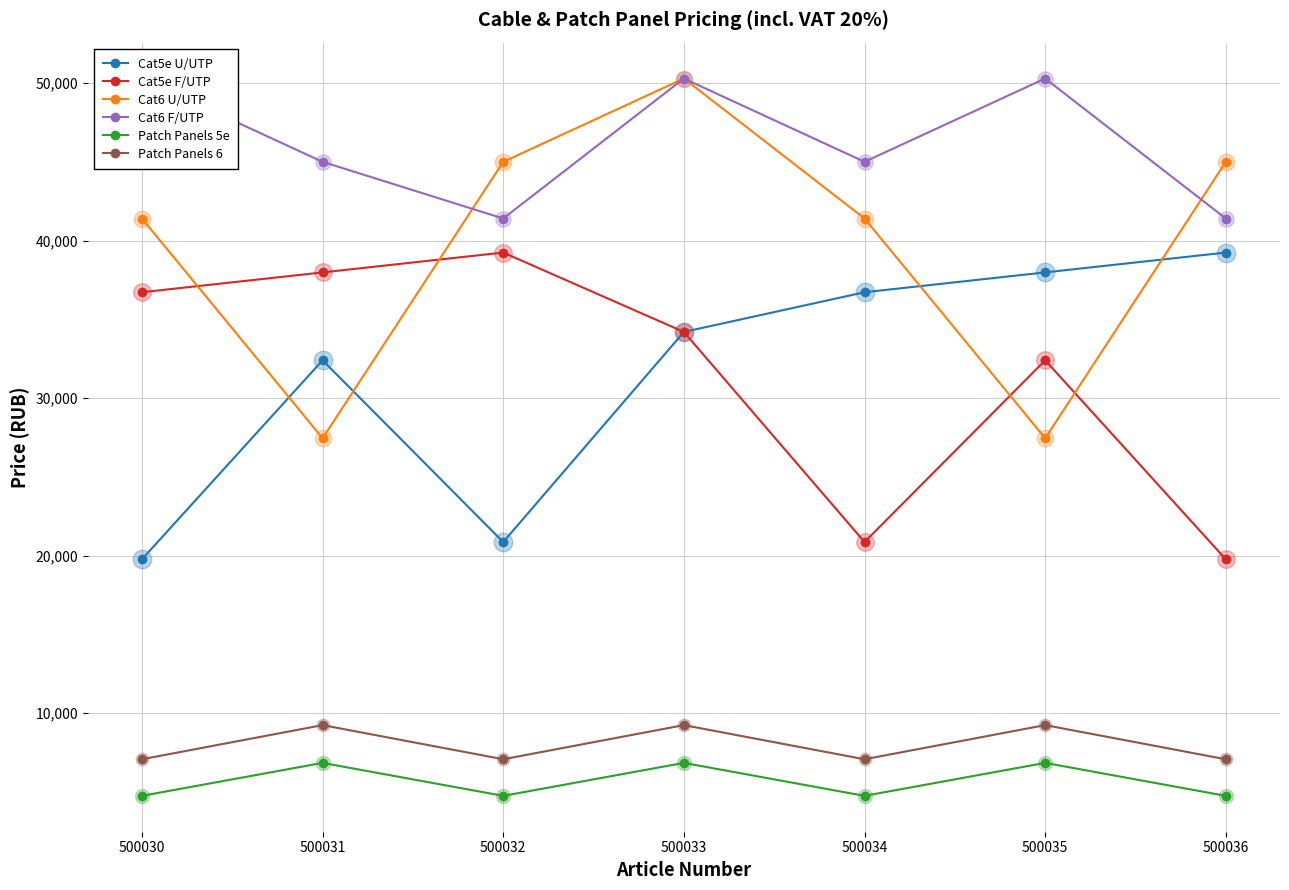

At how many categories does at least one series exceed 45198?

3